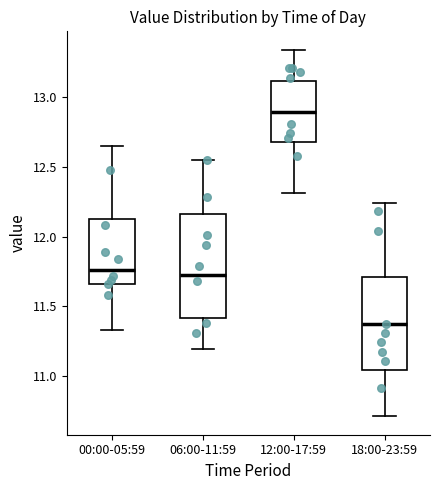

Which box has the highest median line?

12:00-17:59